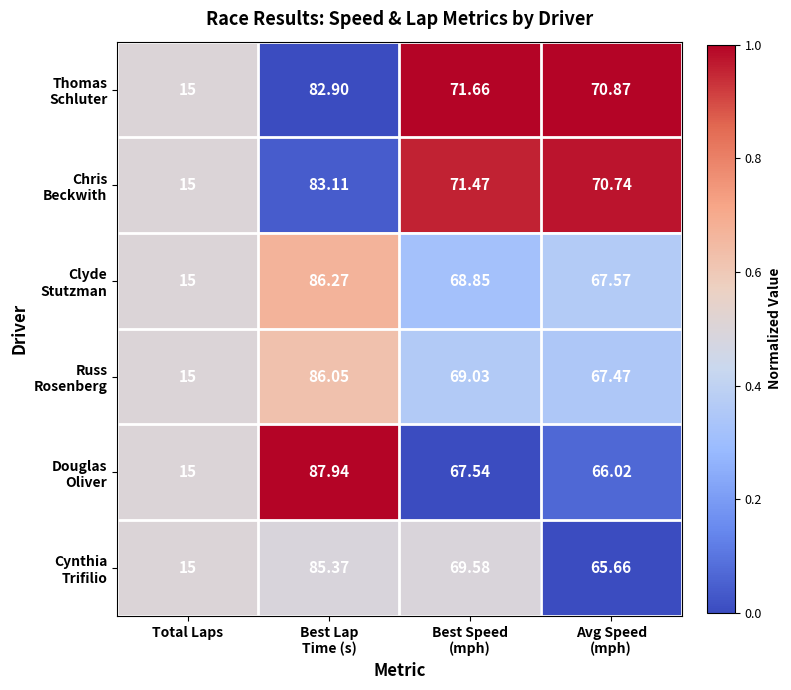

Which category has the lowest value across all series?

Total Laps